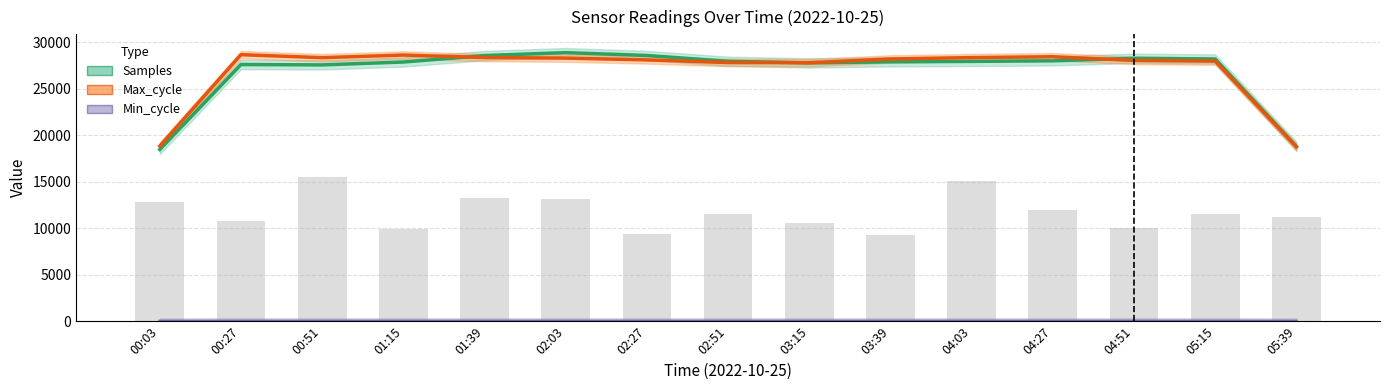

How many distinct data groups are displayed?

3